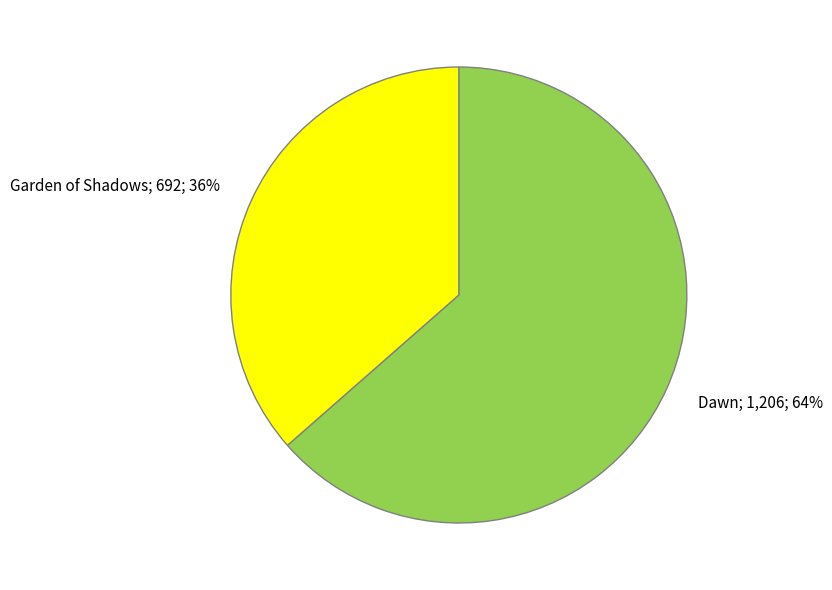

To the nearest percent, what is the average slice percentage?

50%